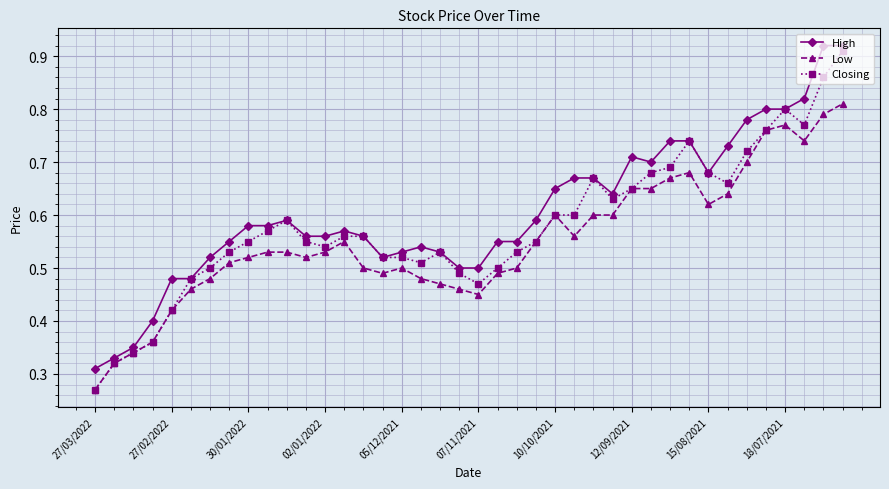

List the series in order of their overall mean, lowest first.

Low, Closing, High